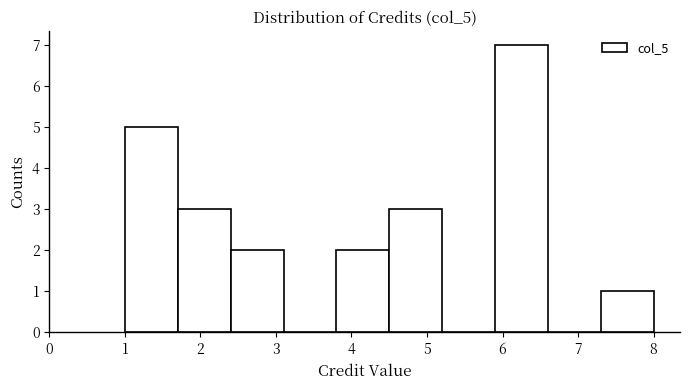

Reading left to right, list every bar in this chart as the range it spans on the x-axis followed by its height. The values are not printed on the chart, so give them approximately, as read against the axis.

1.0 to 1.7: 5
1.7 to 2.4: 3
2.4 to 3.1: 2
3.1 to 3.8: 0
3.8 to 4.5: 2
4.5 to 5.2: 3
5.2 to 5.9: 0
5.9 to 6.6: 7
6.6 to 7.3: 0
7.3 to 8.0: 1